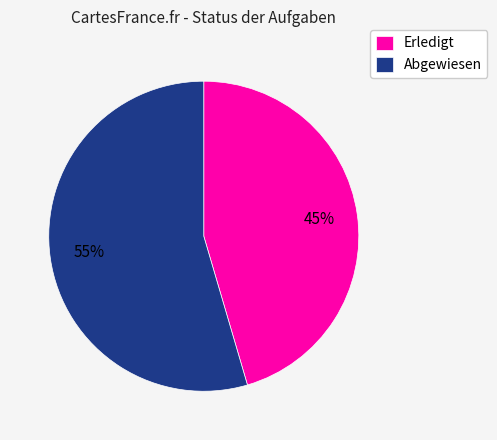

Between Erledigt and Abgewiesen, which is larger?

Abgewiesen